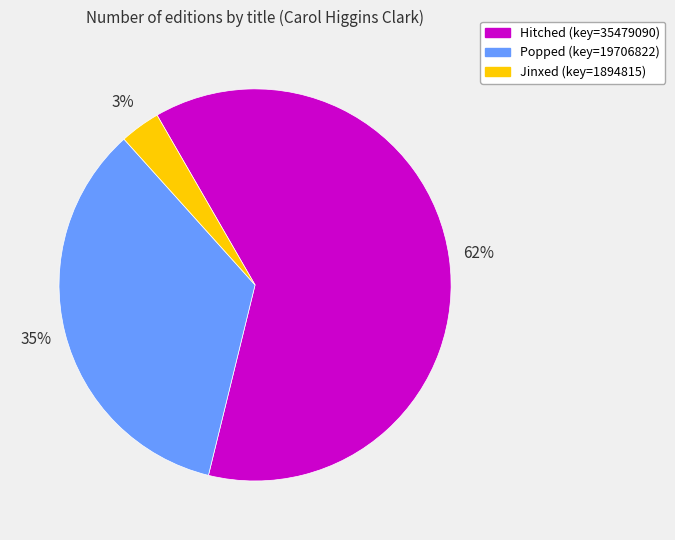

What is the largest slice in the pie chart?

Hitched